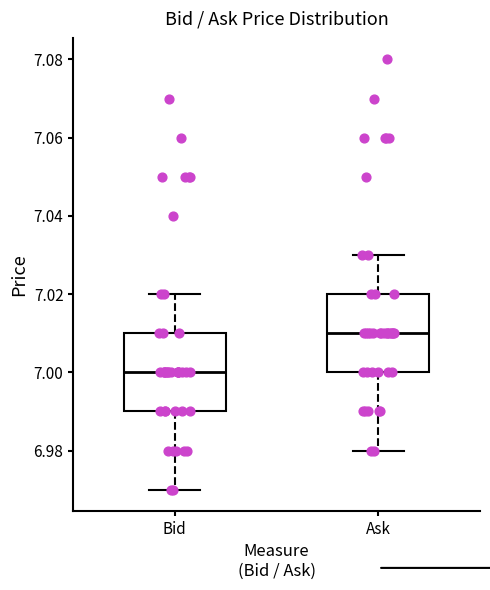

Reading left to right, transcribe this box plot: for each box, give where its median line is, the range the box spans, and where its two whiskers end, as read against the y-axis. The values are not printed on the chart, so give them approximately, as read against the axis.

Bid: median 7.00, box 6.99 to 7.01, whiskers 6.97 to 7.02
Ask: median 7.01, box 7.00 to 7.02, whiskers 6.98 to 7.03